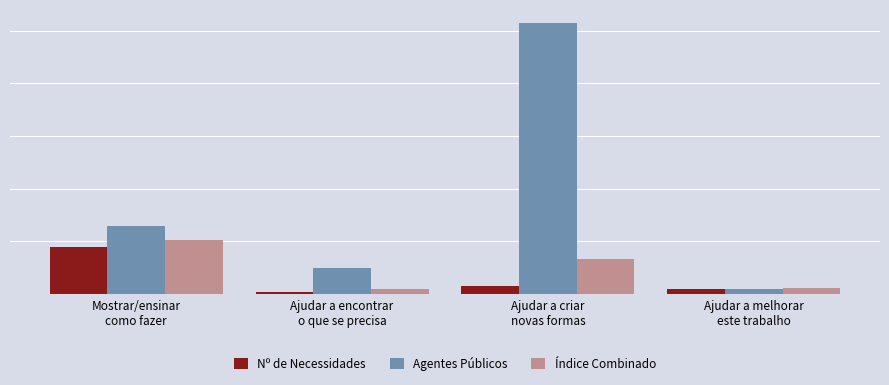

True or false: Nº de Necessidades has a value of 2.8 at Ajudar a melhorar
este trabalho.

False